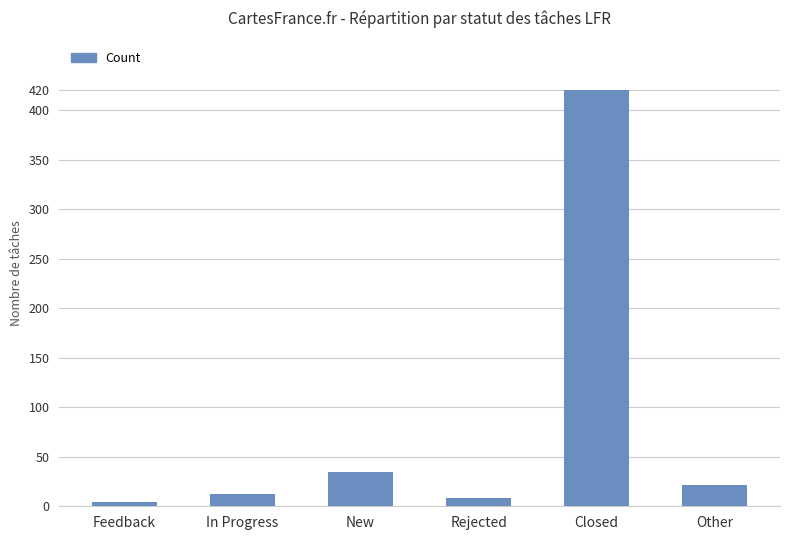

Reading left to right, what are all the values shown in this chart?

4	12	35	8	420	21